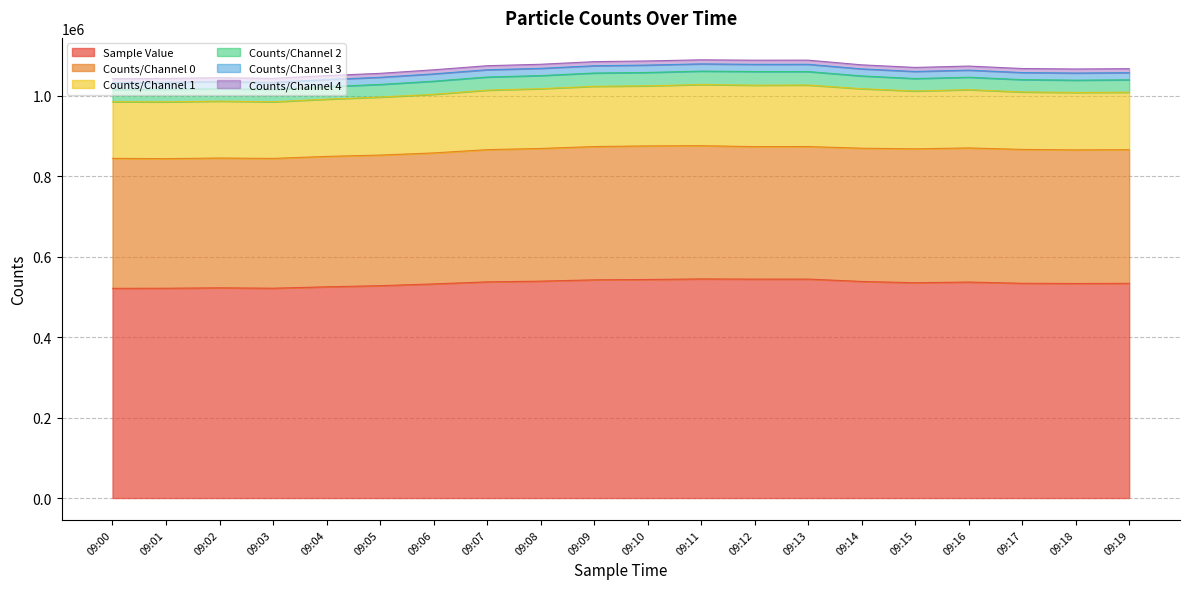

In Sample Value, how many points are higher than both neighbors (excluding endpoints)?

4